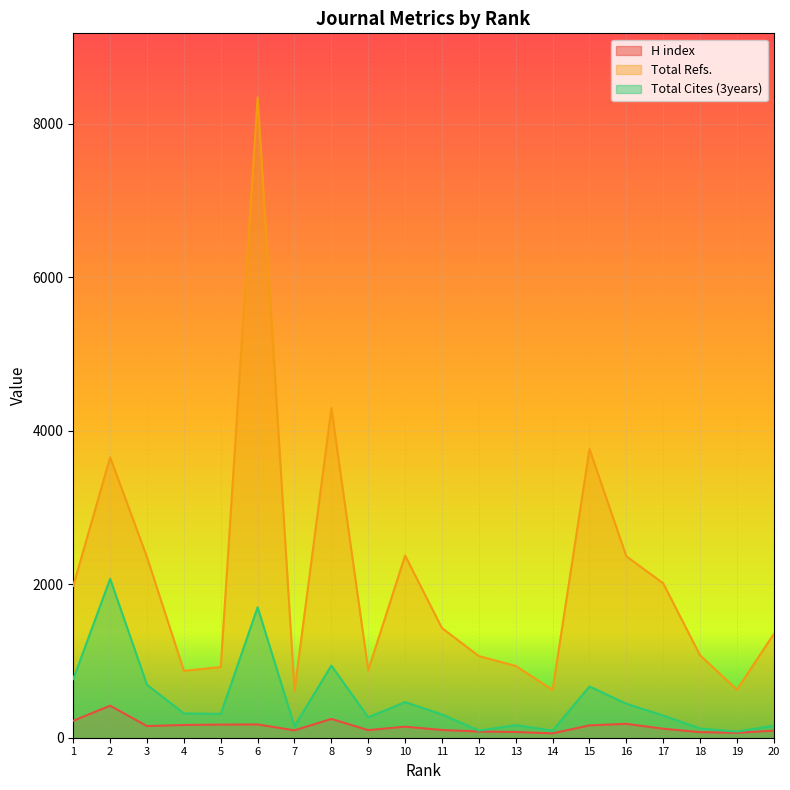

Which has a higher value, 16 or 12?

16